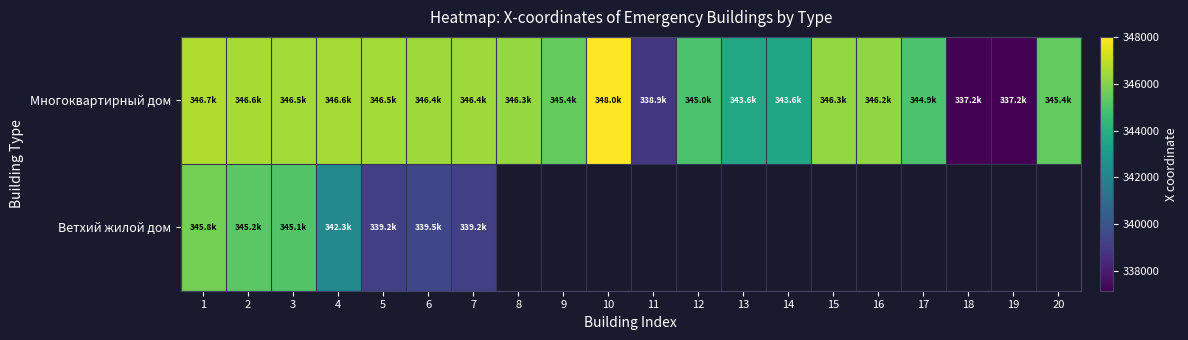

Rank the series at 11 from highest to lowest value.

Многоквартирный дом, Ветхий жилой дом